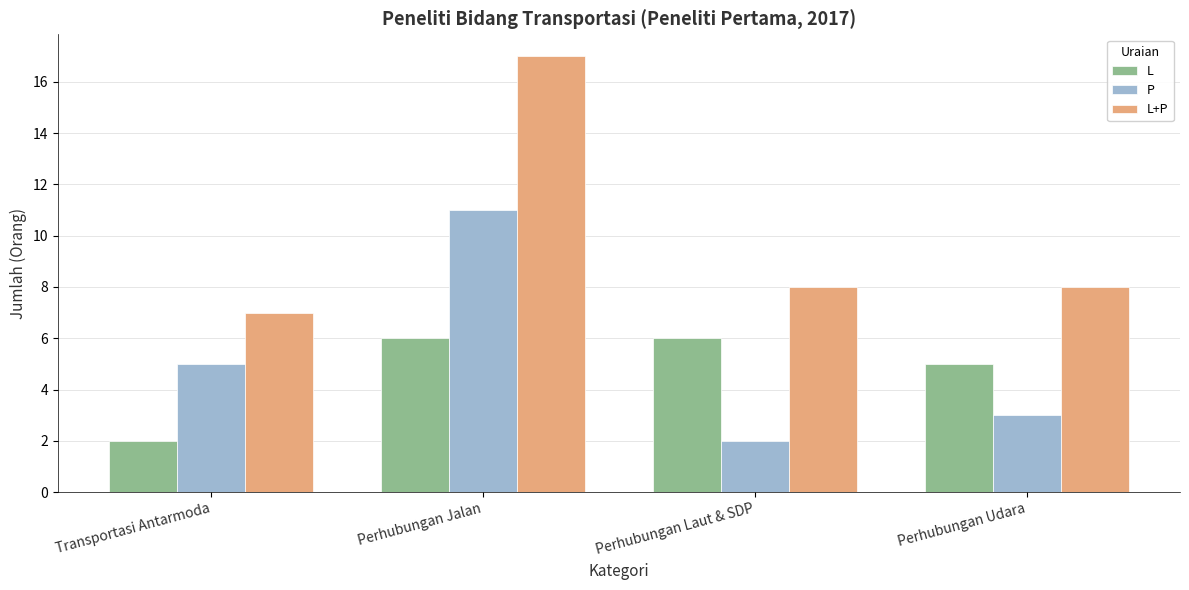

What is the spread (max minus min) of values at Perhubungan Udara?

5